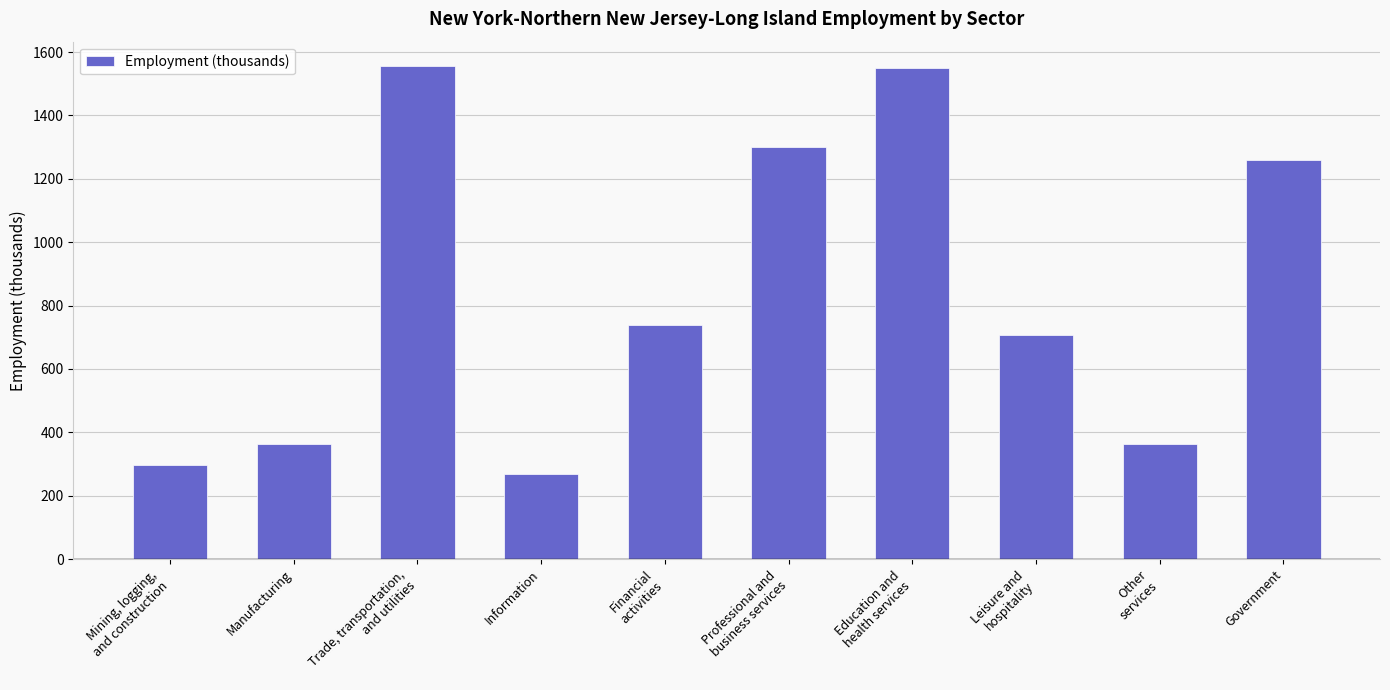

What is the average value?

840.4